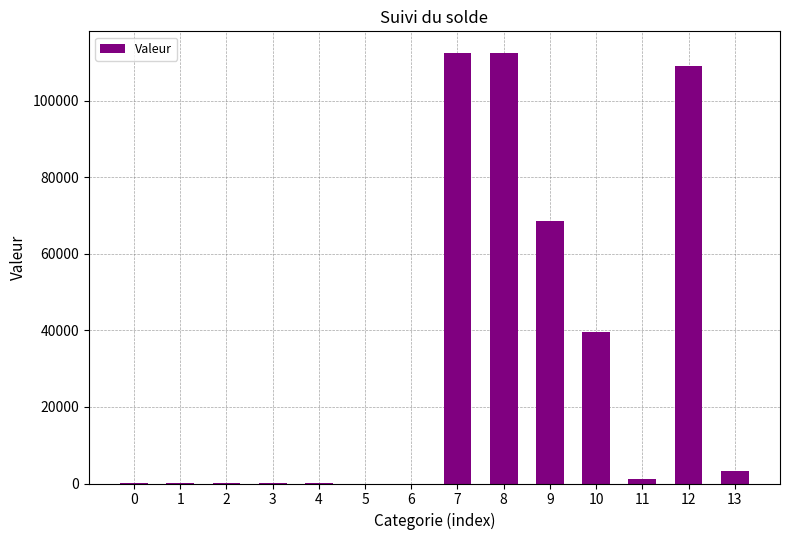

Is it true that the value at 13 is 3380.6?

True